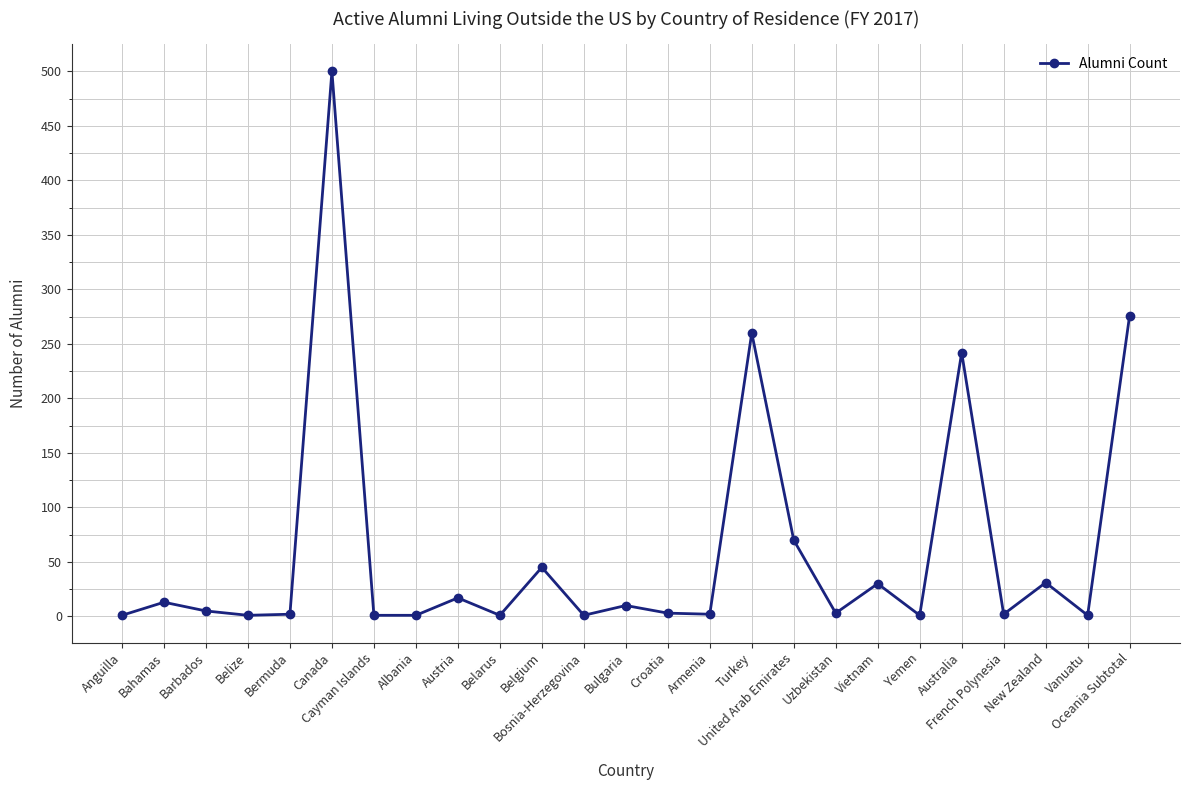

True or false: there are more than 0 points higher than both neighbors.

True